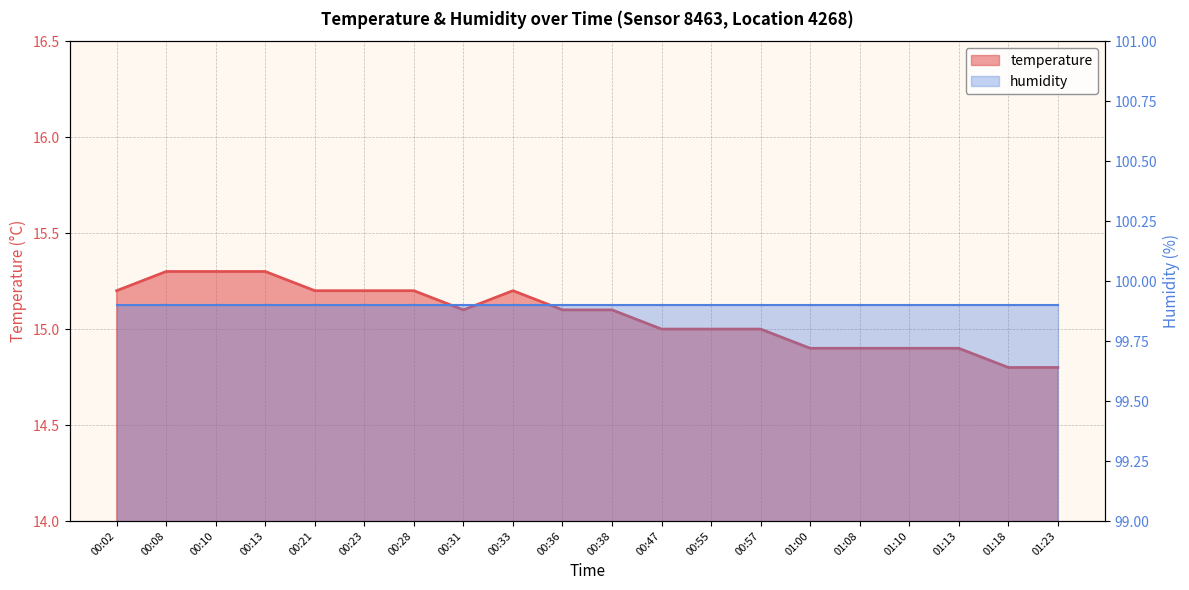

True or false: the data has more than 0 interior local peaks.

True